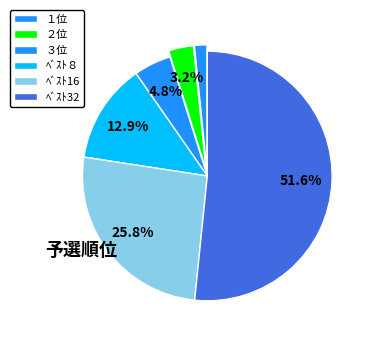

Rank the categories by value from highest to lowest.

ﾍﾞｽﾄ32, ﾍﾞｽﾄ16, ﾍﾞｽﾄ８, ３位, ２位, １位